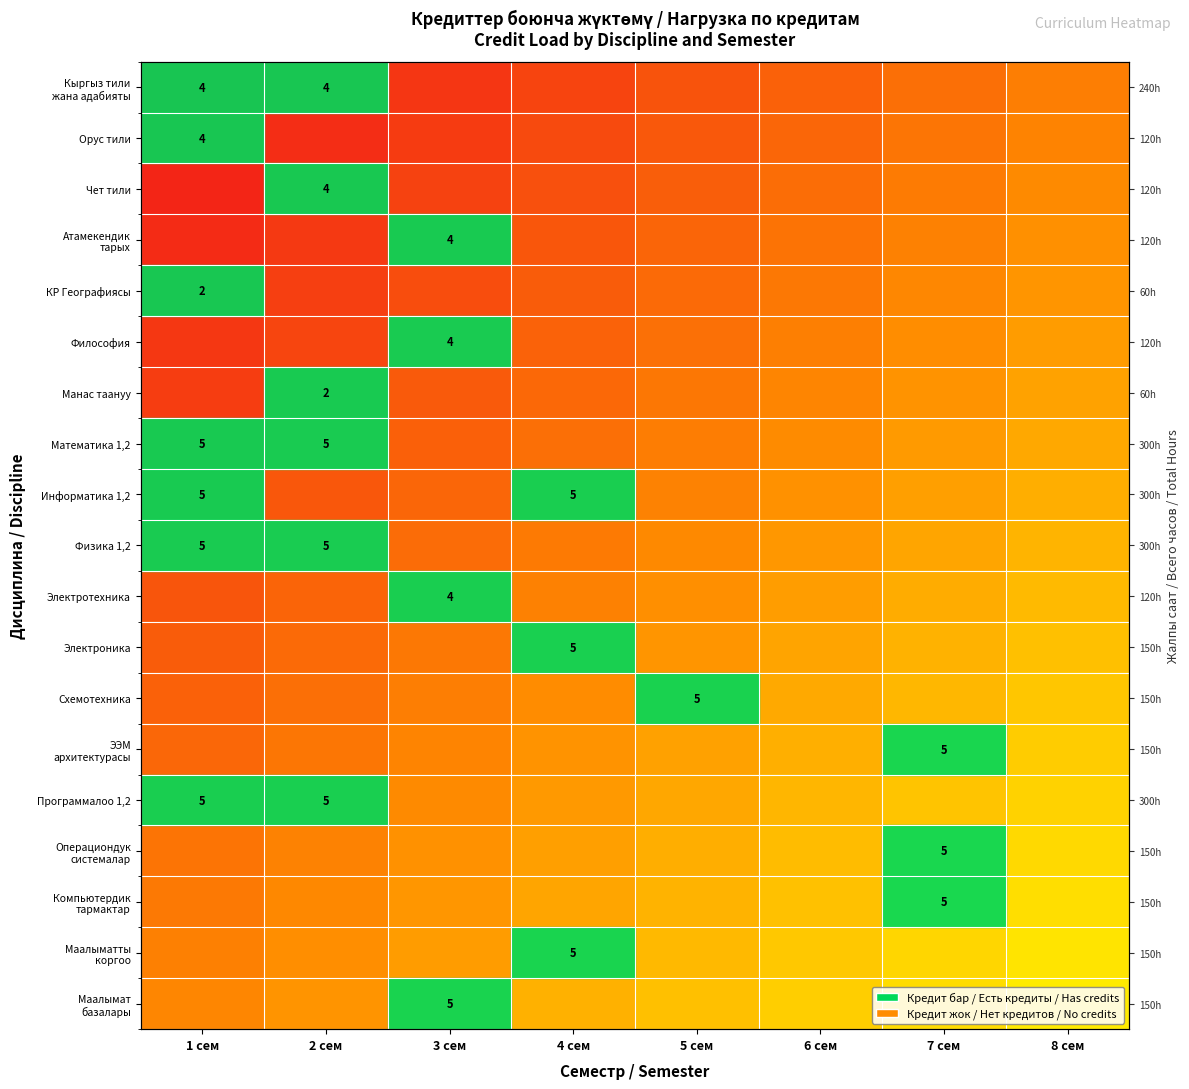

Between 2 сем and 1 сем, which is larger?

2 сем